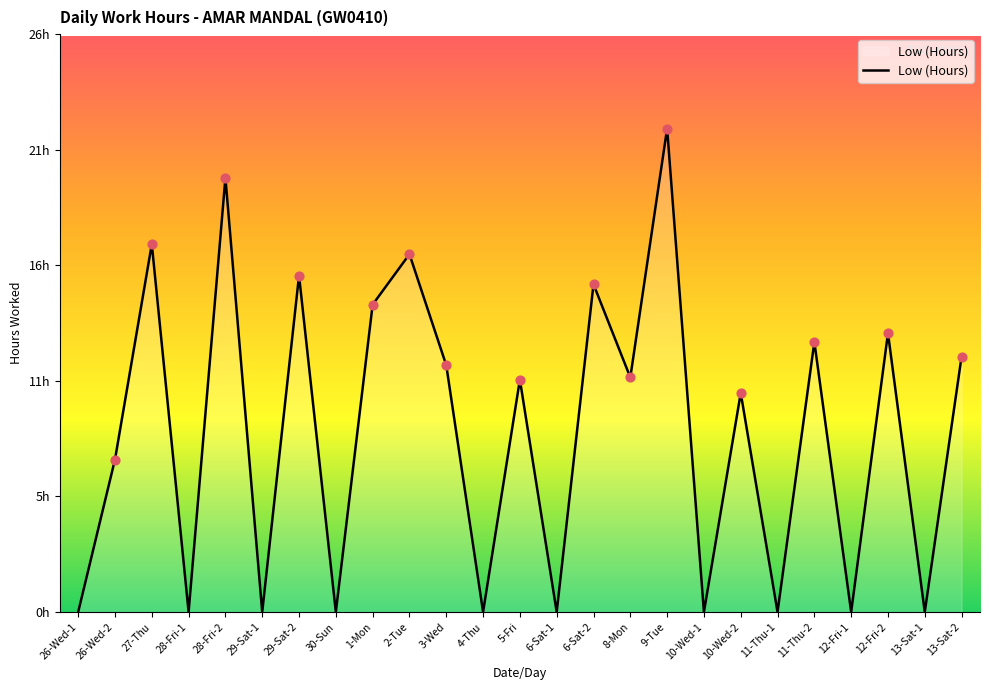

Does the chart have visible grid lines?

No